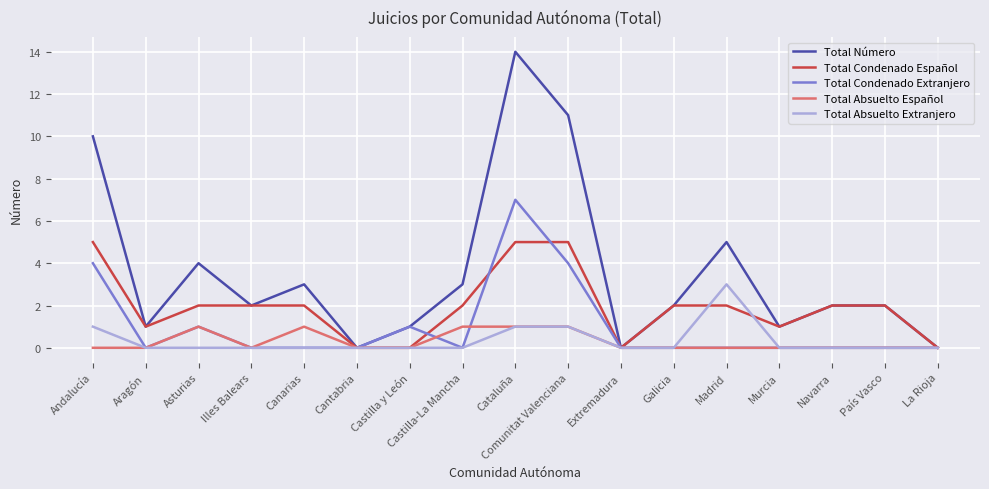

What position from the left is Asturias?

3